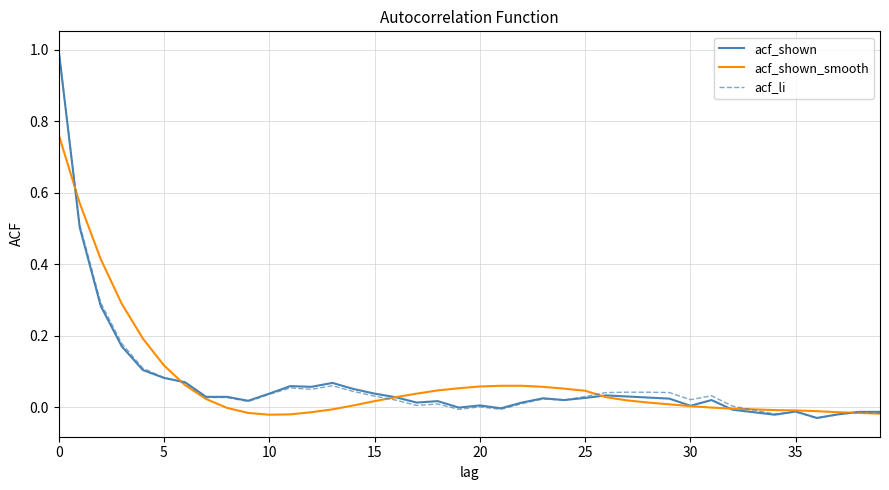

What is the difference between the maximum and minimum values in the acf_li series?

1.0